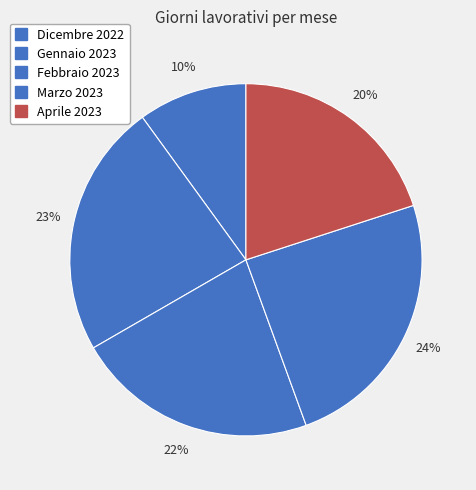

How many segments does this pie chart have?

5